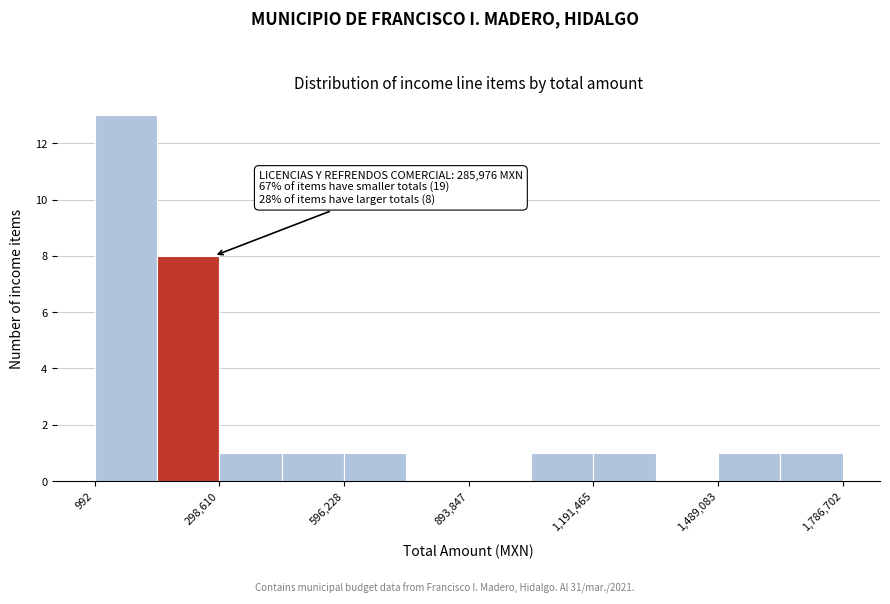

Read against the x-axis, roughly where is the centre of the tallest bar?

100000